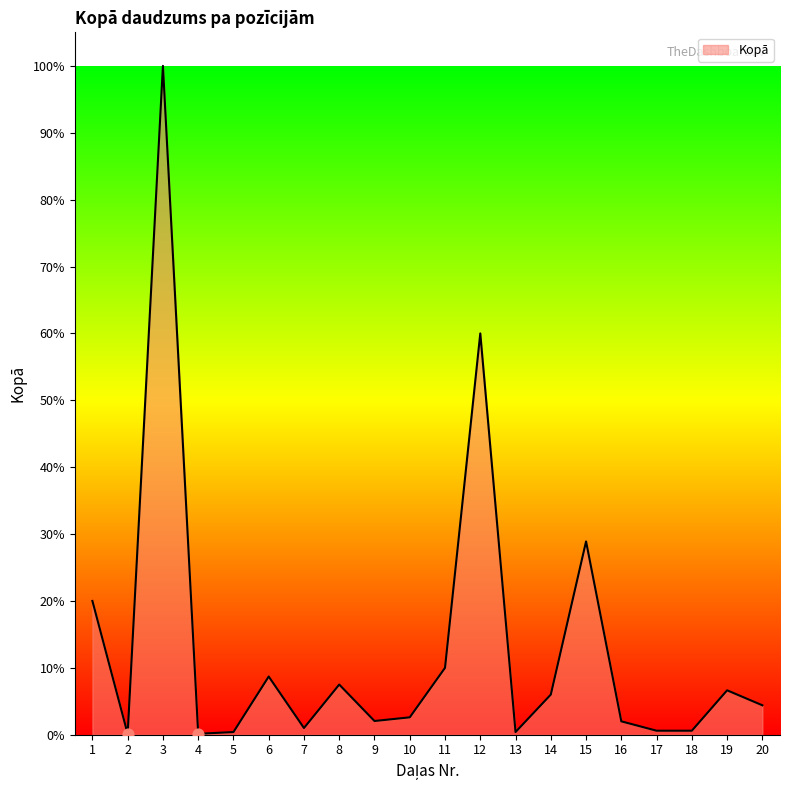

Which has a higher value, 10 or 1?

1